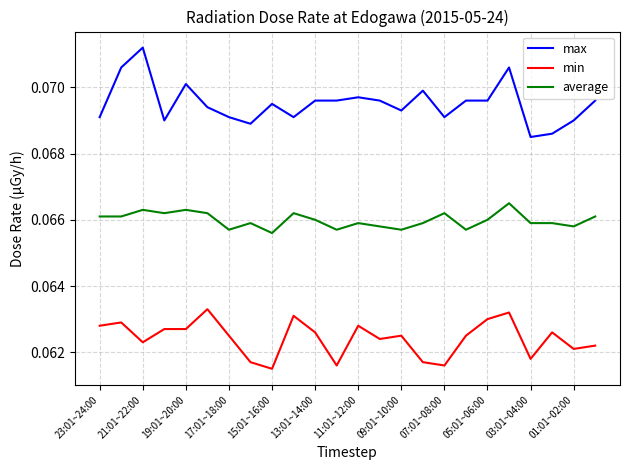

Rank the series by their maximum value, from highest to lowest.

max, average, min